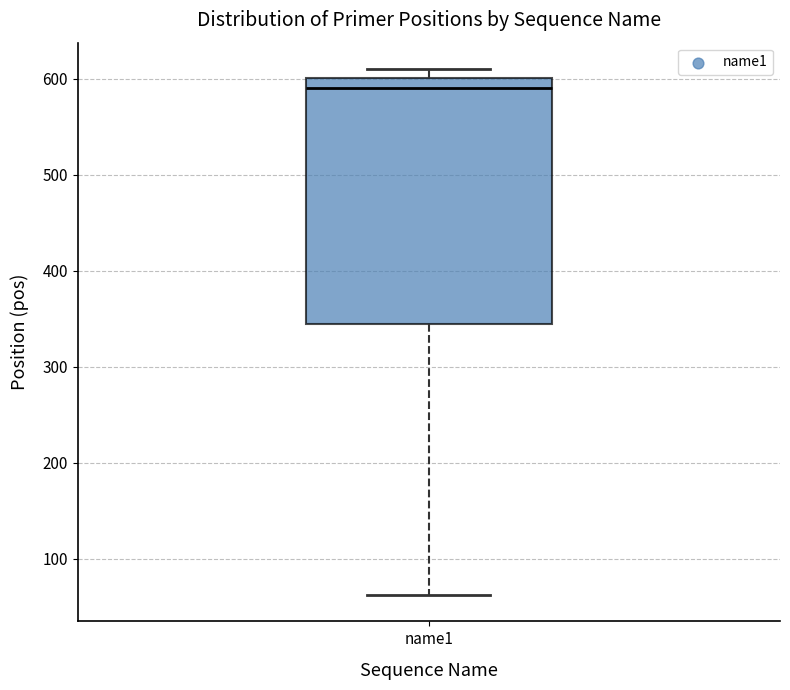

Read this box plot against the y-axis: the position of the median line, the range covered by the box, and the ends of both whiskers. The values are not printed on the chart, so give them approximately, as read against the axis.

median 590, box 340 to 600, whiskers 60 to 610